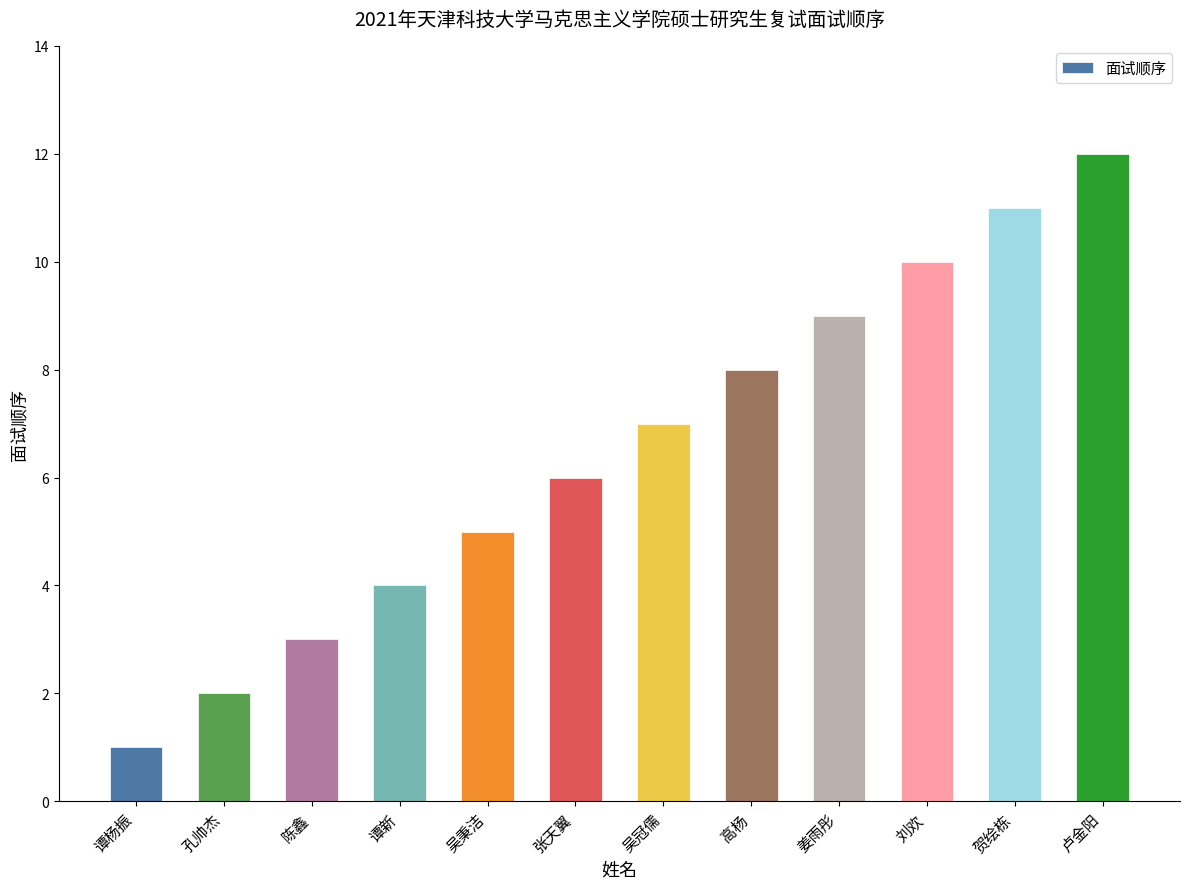

Which label corresponds to the largest value in the chart?

卢金阳